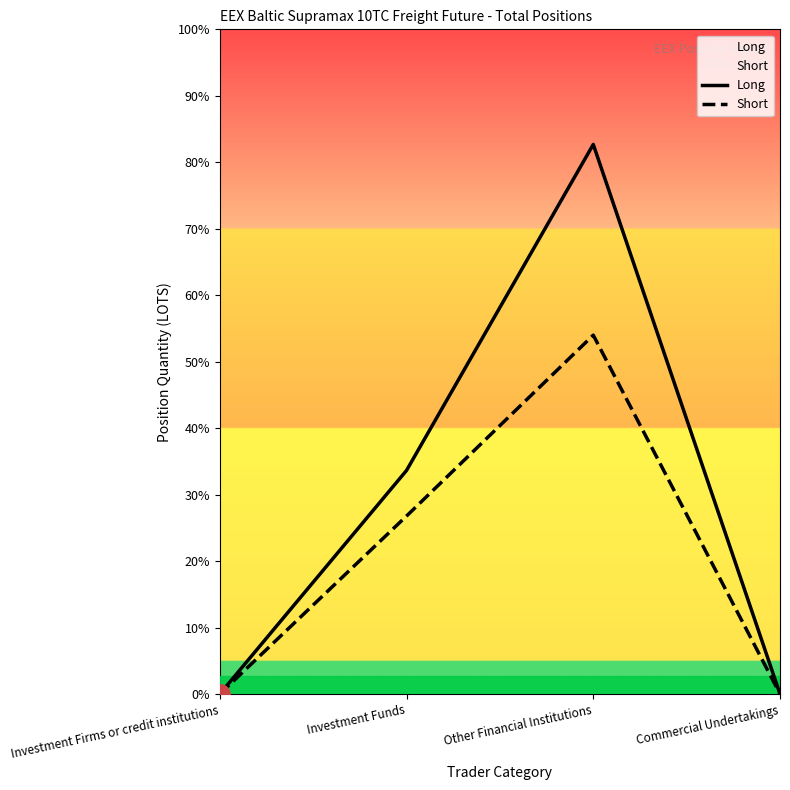

What is the label of the 4th point from the left?

Commercial Undertakings